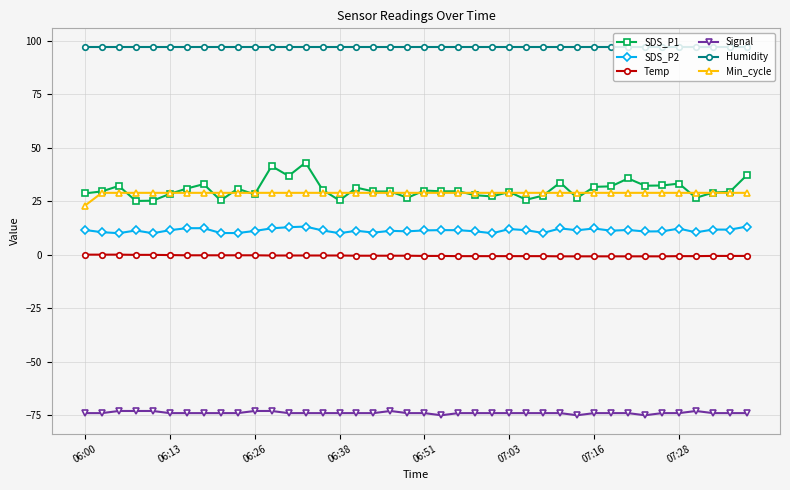

Which series has the largest total across all categories?

Humidity